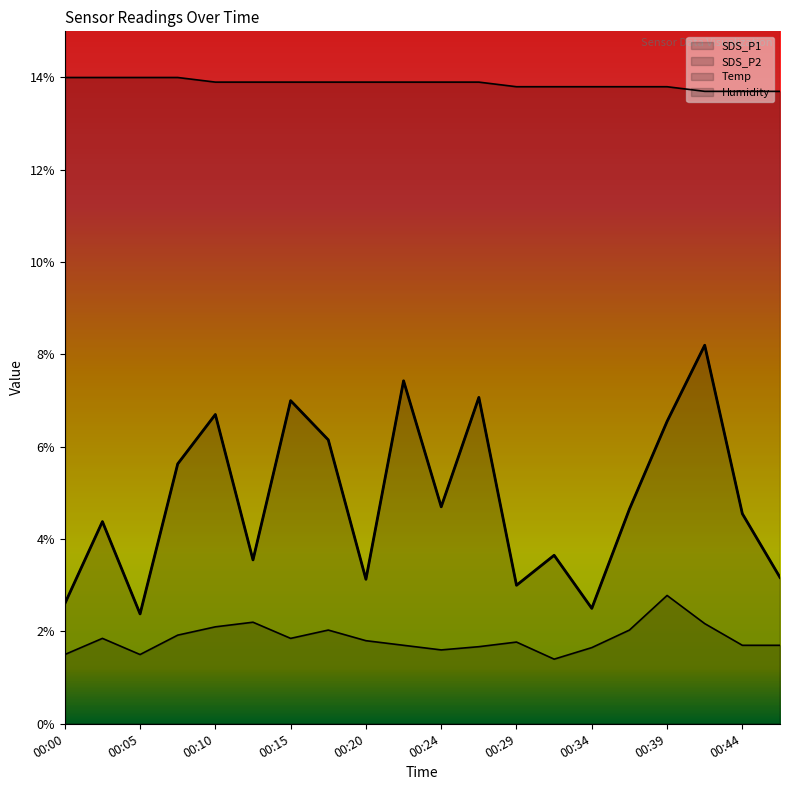

List the series in order of their peak value, highest first.

Temp, SDS_P1, SDS_P2